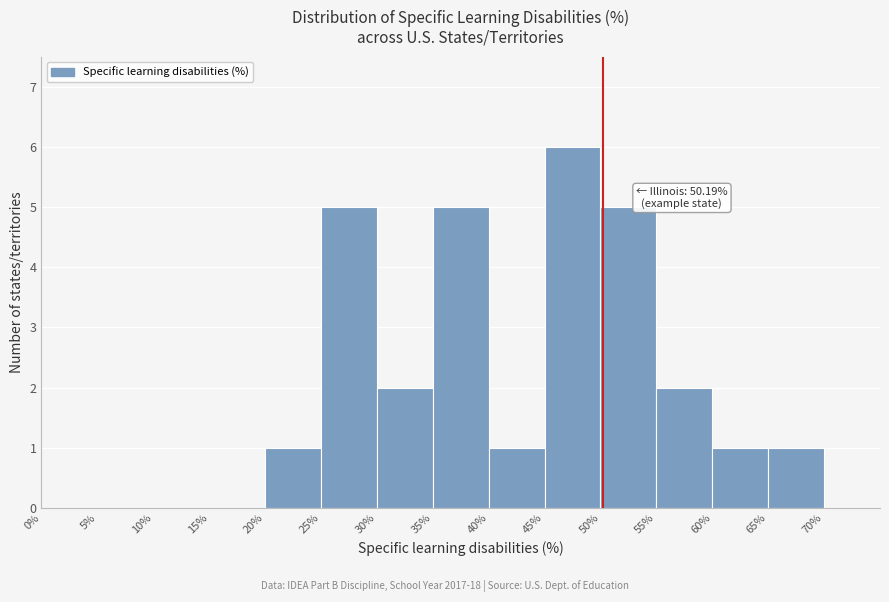

Over which range of the x-axis is the bar tallest?

45 to 50